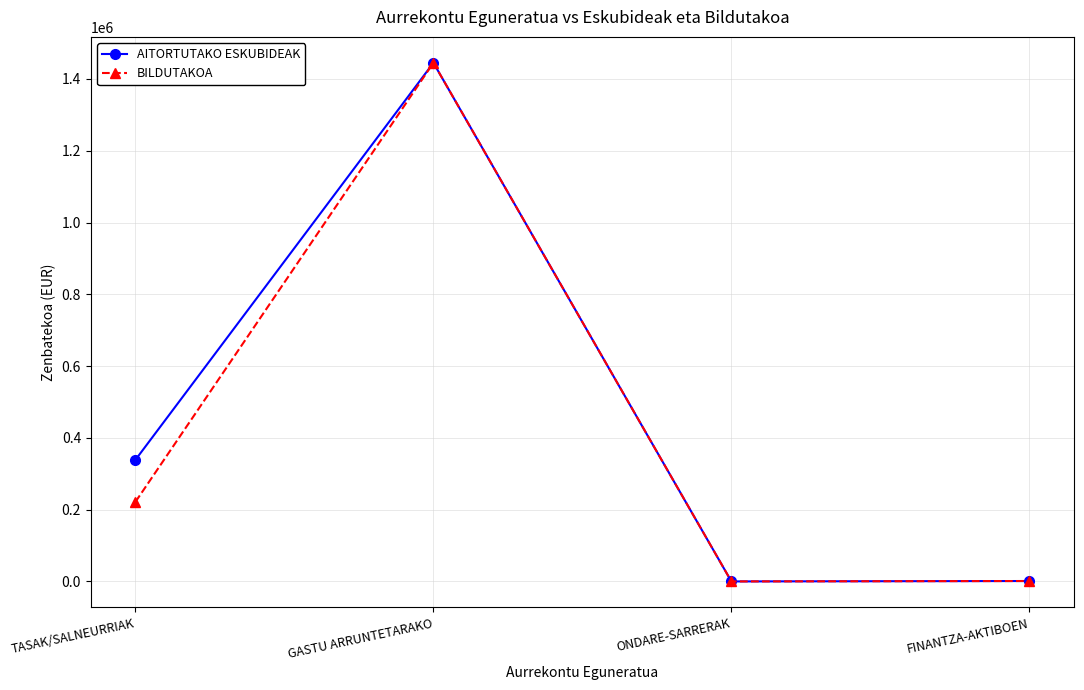

The AITORTUTAKO ESKUBIDEAK series shows 338876 at TASAK/SALNEURRIAK. True or false?

True